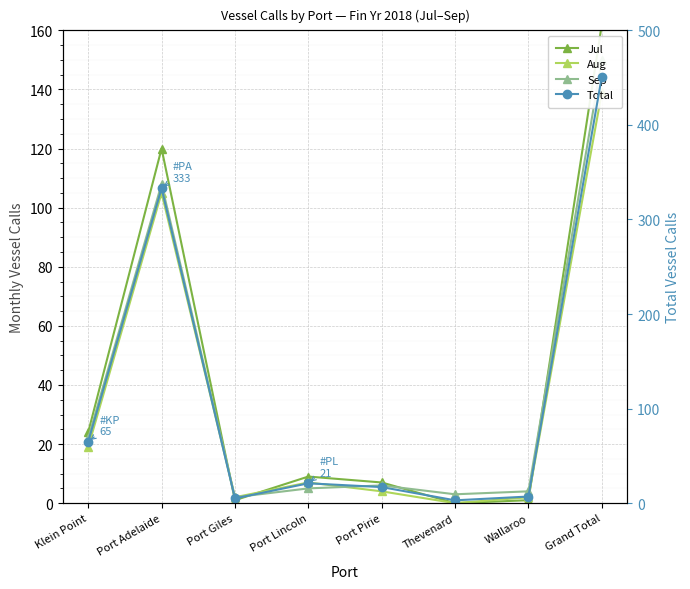

How many lines are shown in the chart?

4